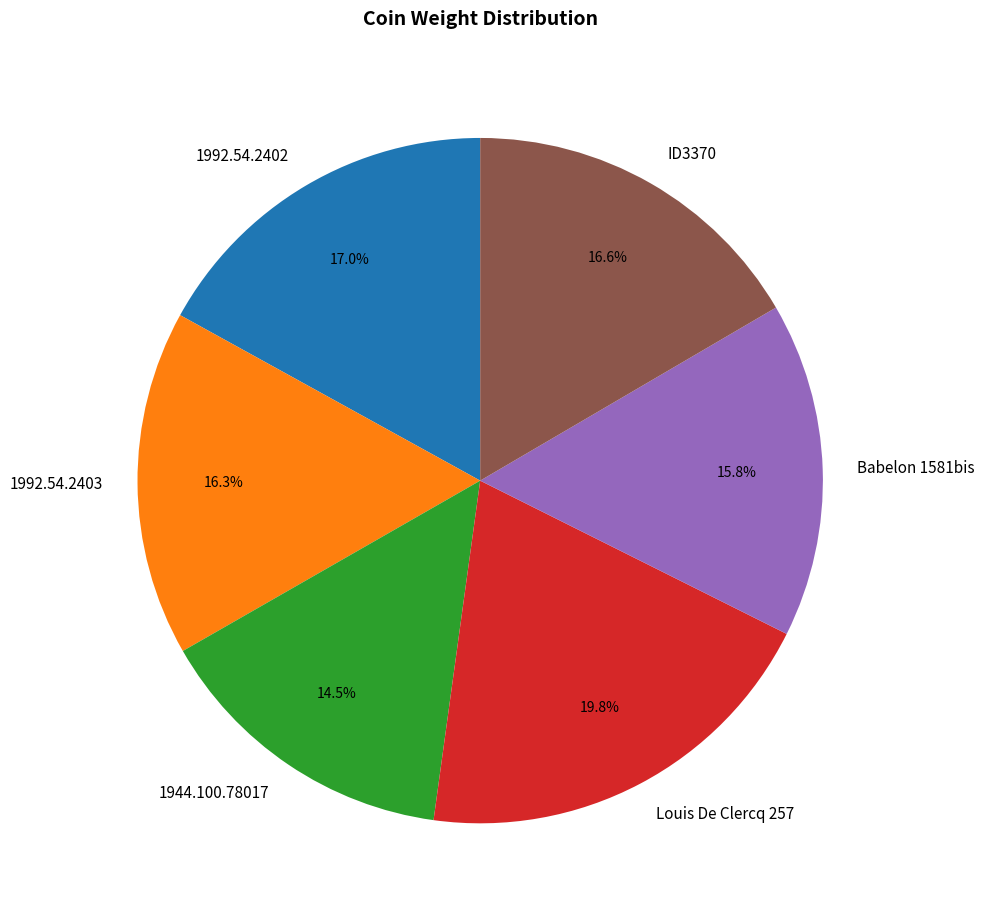

To the nearest percent, what is the difference between the largest and smallest slice percentages?

5%